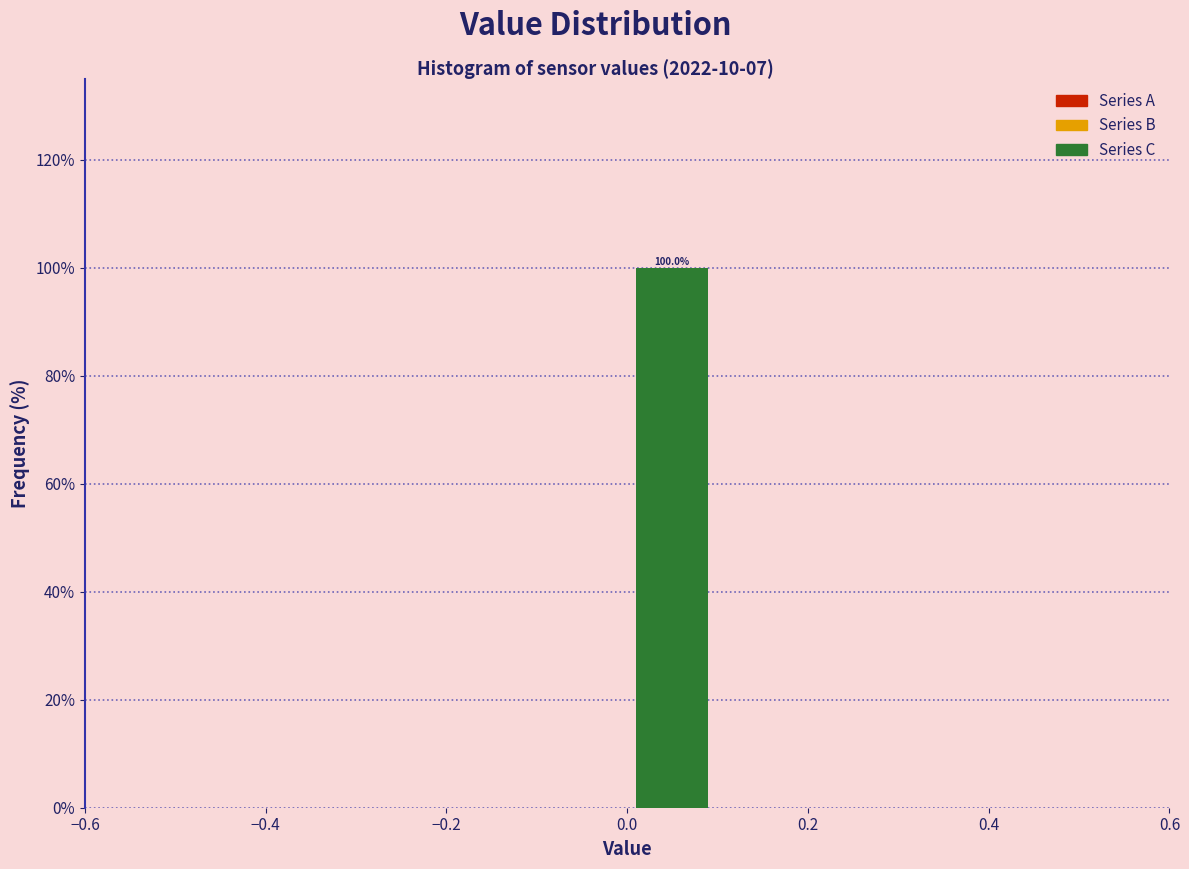

Which range on the x-axis has the tallest bar?

0.0 to 0.1